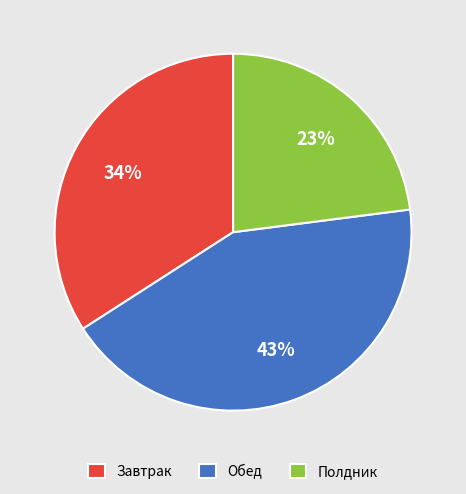

To the nearest percent, what portion does Обед represent?

43%